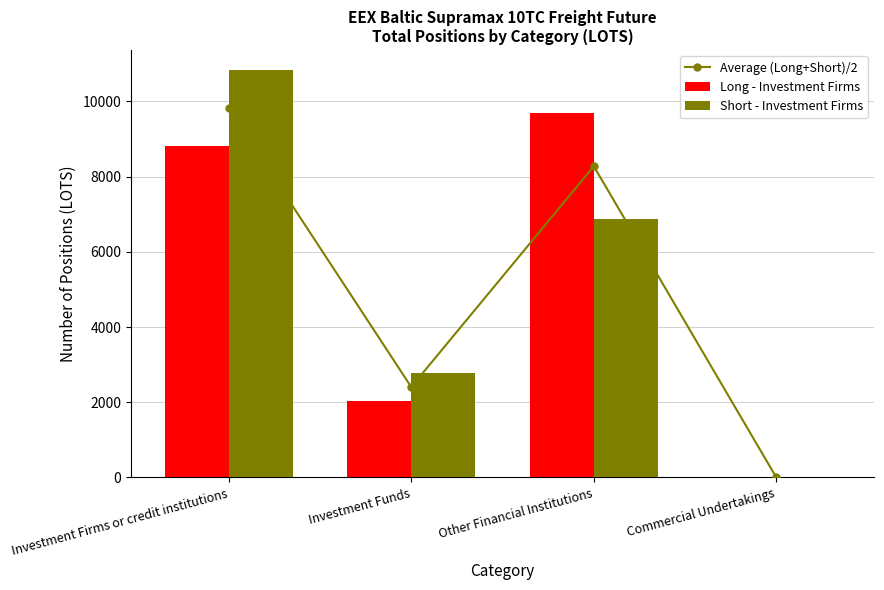

What is the difference between the Long - Investment Firms values at Other Financial Institutions and Commercial Undertakings?

9675.9